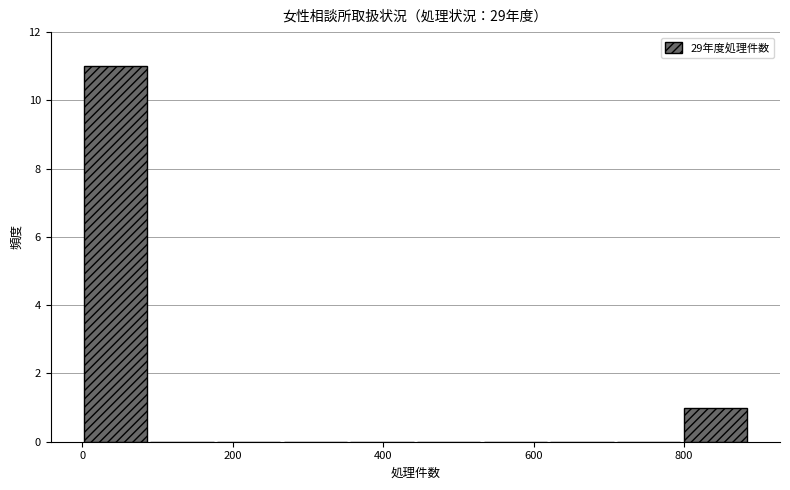

Which range on the x-axis has the tallest bar?

0 to 100